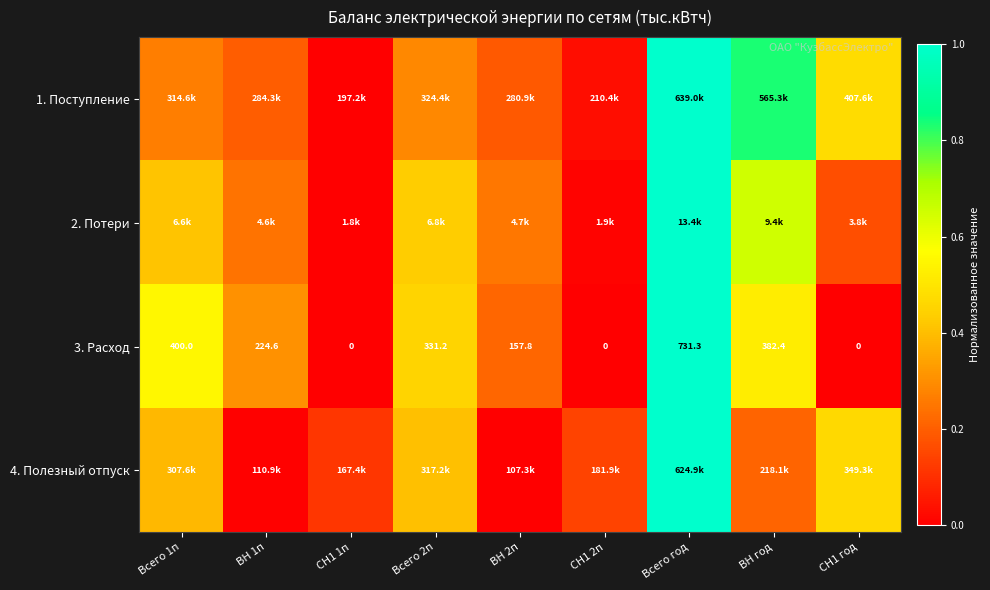

Where is 3. Расход nearest to the value 365?

ВН год